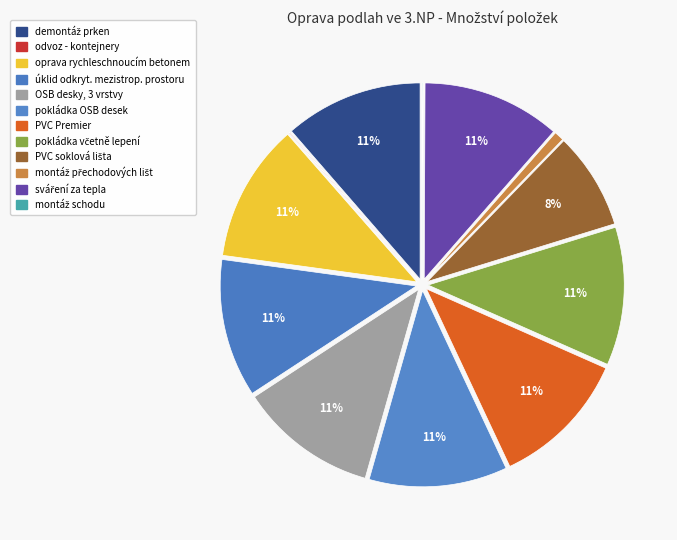

What percentage is the demontáž prken slice, to the nearest percent?

11%